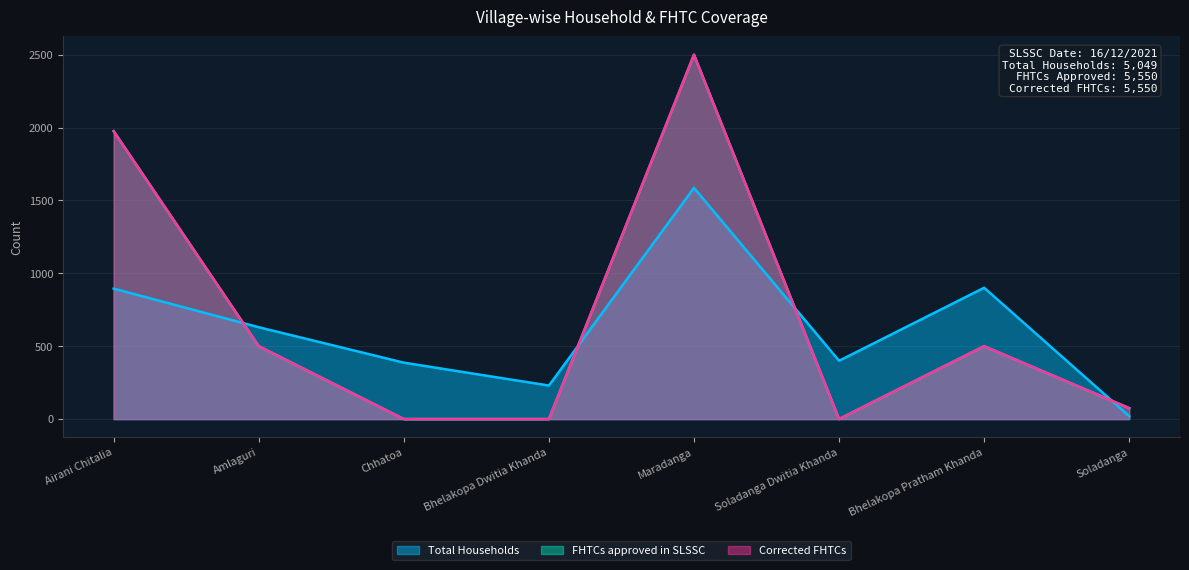

What is the label of the 8th point from the left?

Soladanga